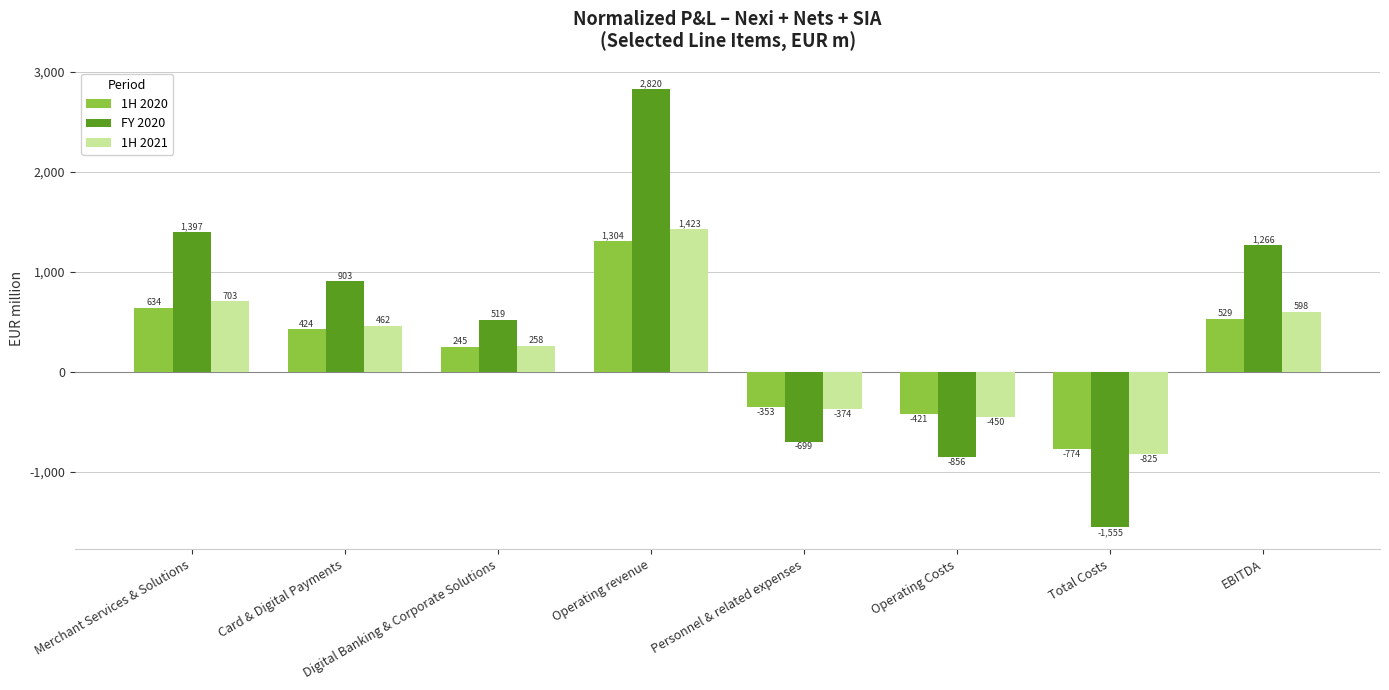

The 1H 2020 series shows -421.3 at Operating Costs. True or false?

True